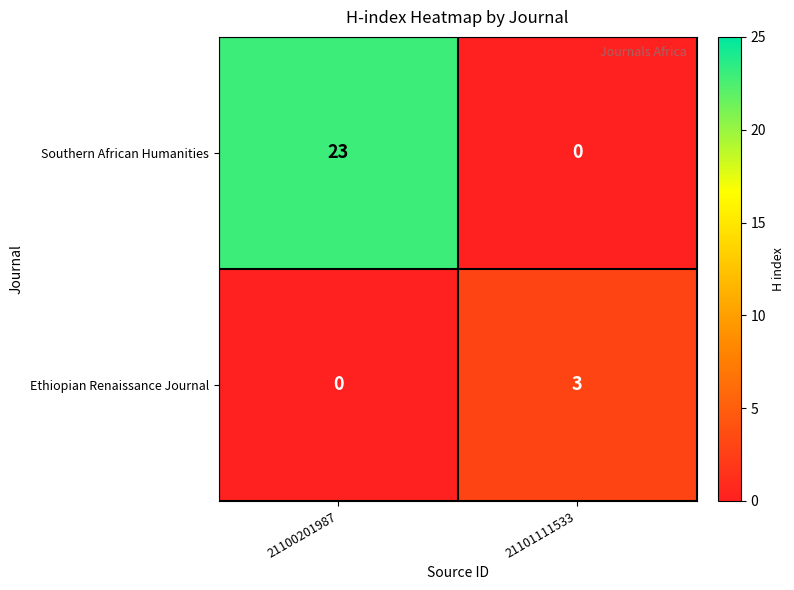

Where is Ethiopian Renaissance Journal nearest to the value 1?

21100201987